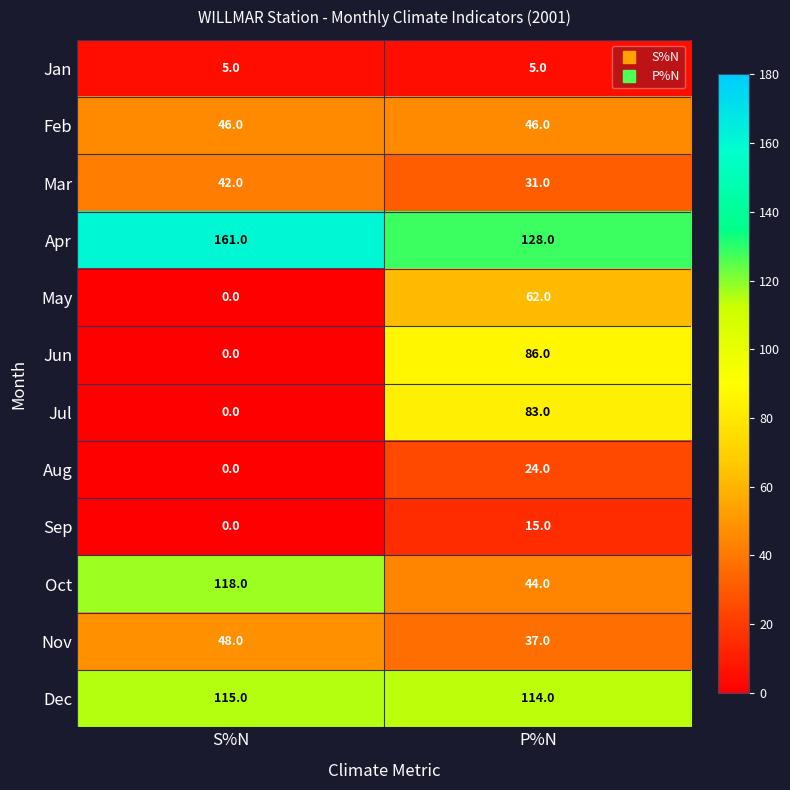

The value of Dec at P%N is 114. True or false?

True